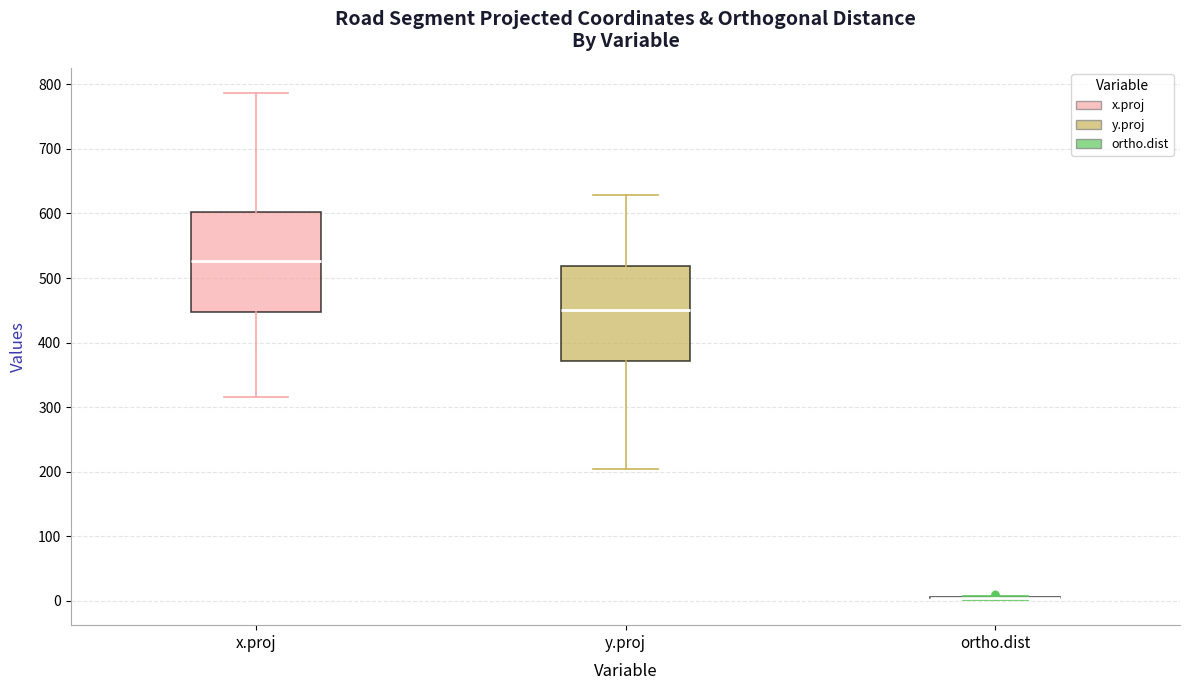

Reading left to right, read every box against the y-axis: the position of its median line, the range the box covers, and the ends of its whiskers. The values are not printed on the chart, so give them approximately, as read against the axis.

x.proj: median 530, box 450 to 600, whiskers 320 to 790
y.proj: median 450, box 370 to 520, whiskers 200 to 630
ortho.dist: box collapsed to a line at 0, whiskers 0 to 10